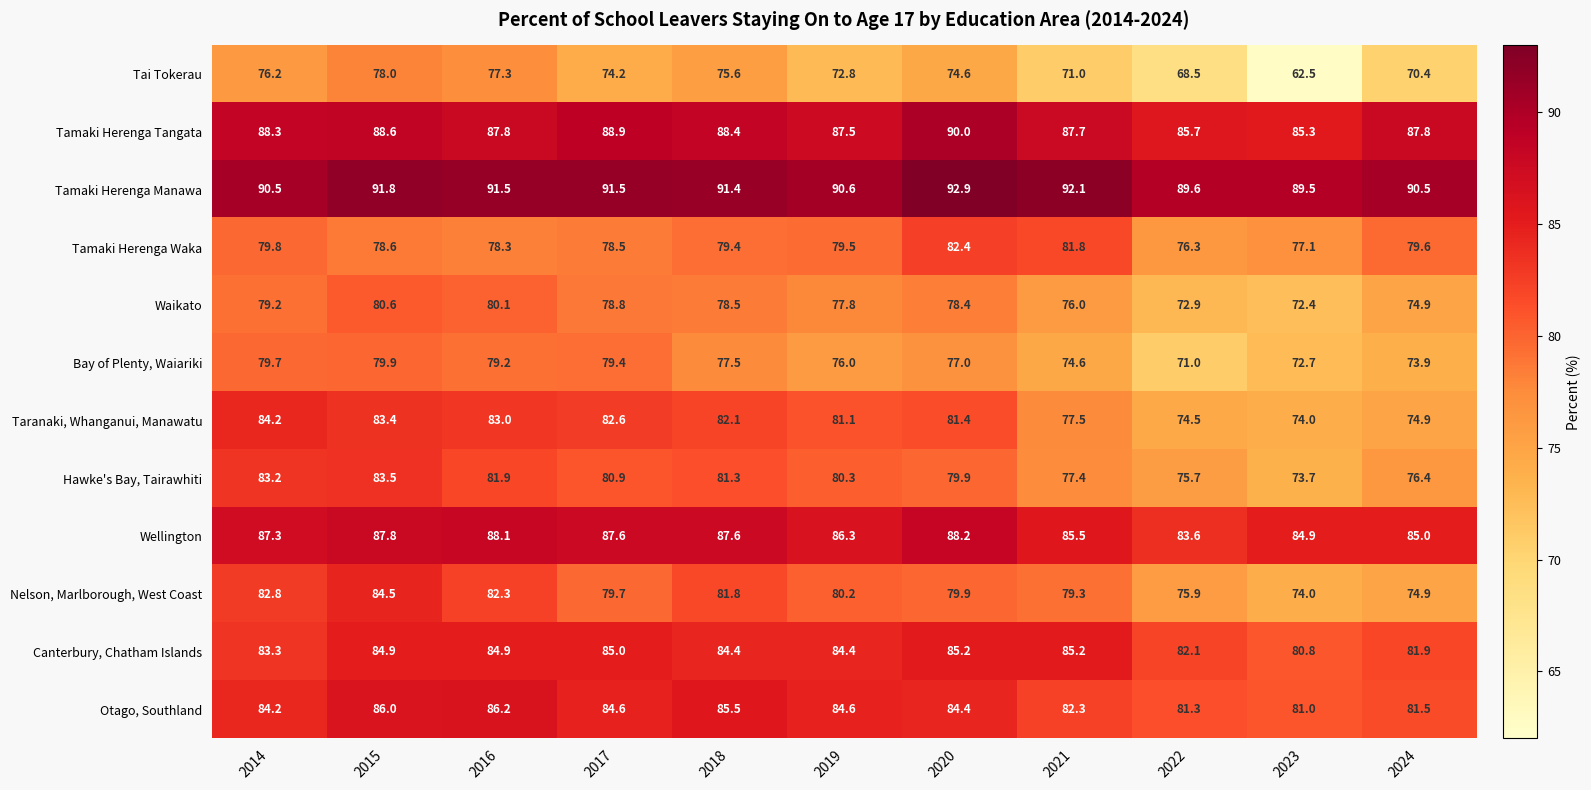

At which label does Hawke's Bay, Tairawhiti reach its peak?

2015